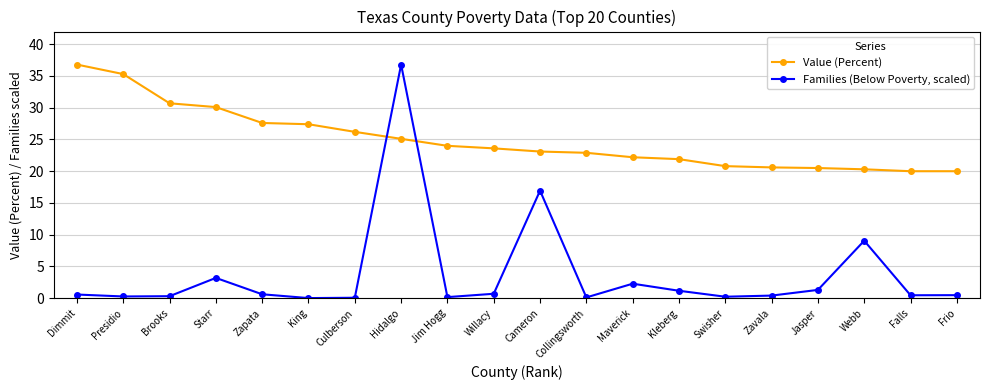

What is the difference between the maximum and minimum values in the Families (Below Poverty, scaled) series?

36.8